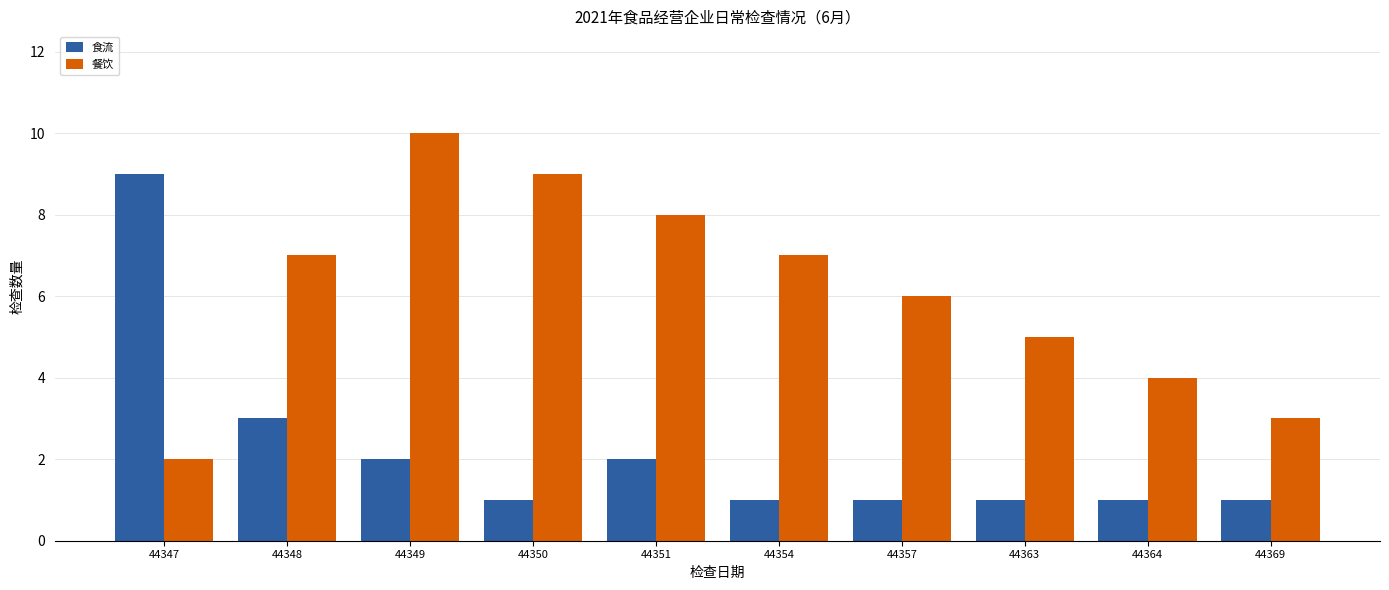

Count the number of categories in the chart.

10